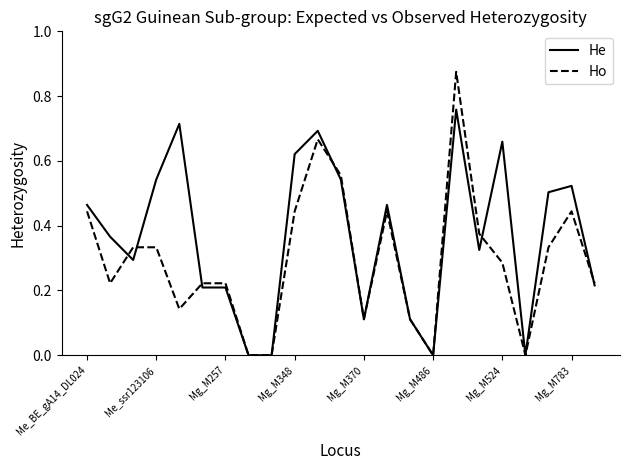

Rank the series by their maximum value, from lowest to highest.

He, Ho